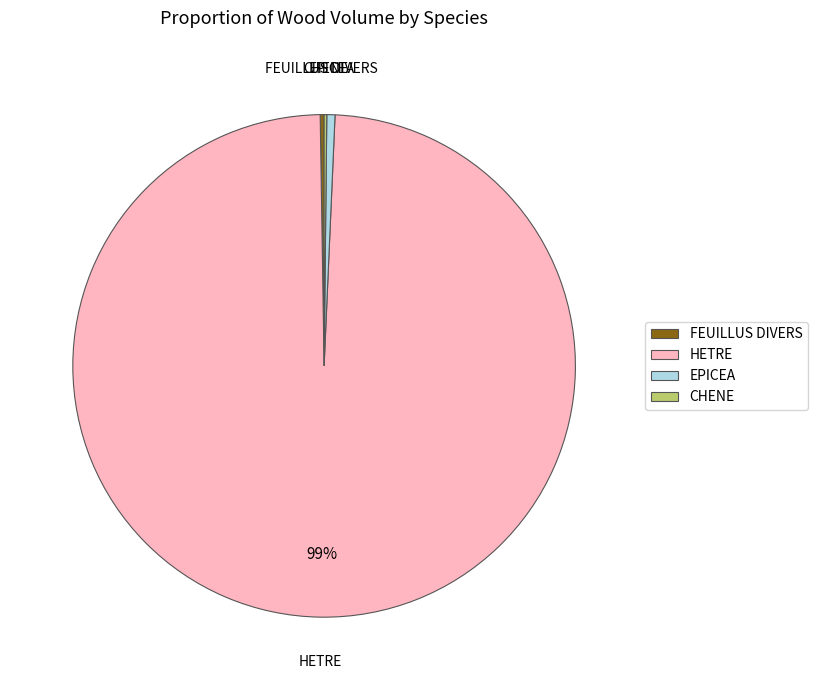

To the nearest percent, what is the difference between the largest and smallest slice percentages?

99%